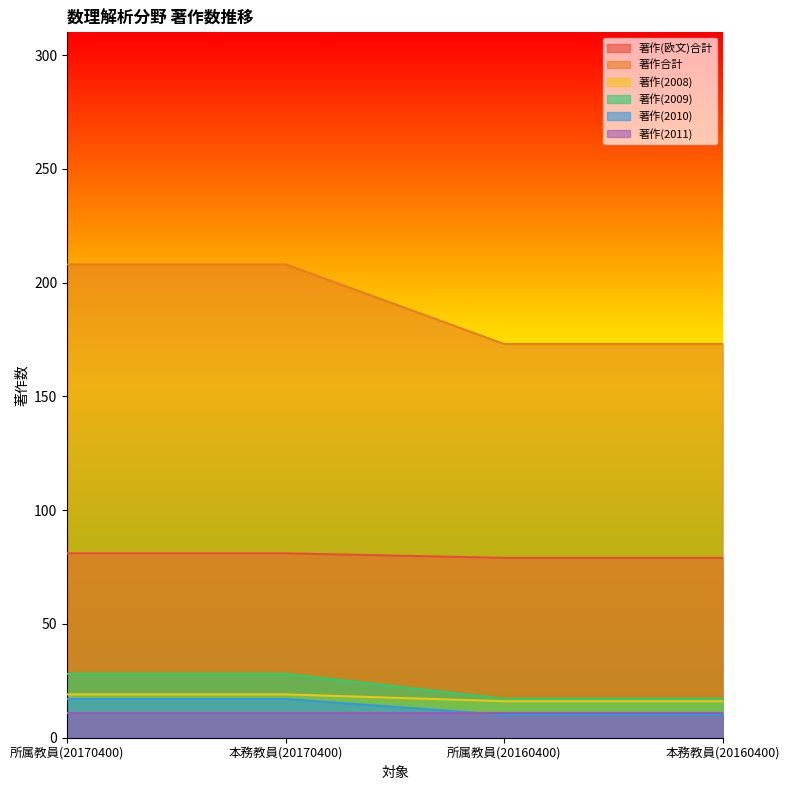

How many values in the 著作(2009) series are below 28?

2